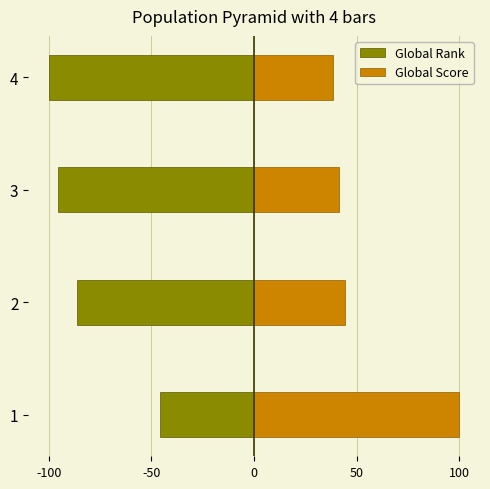

Between 1 and 3, which series saw the biggest shift?

Global Score